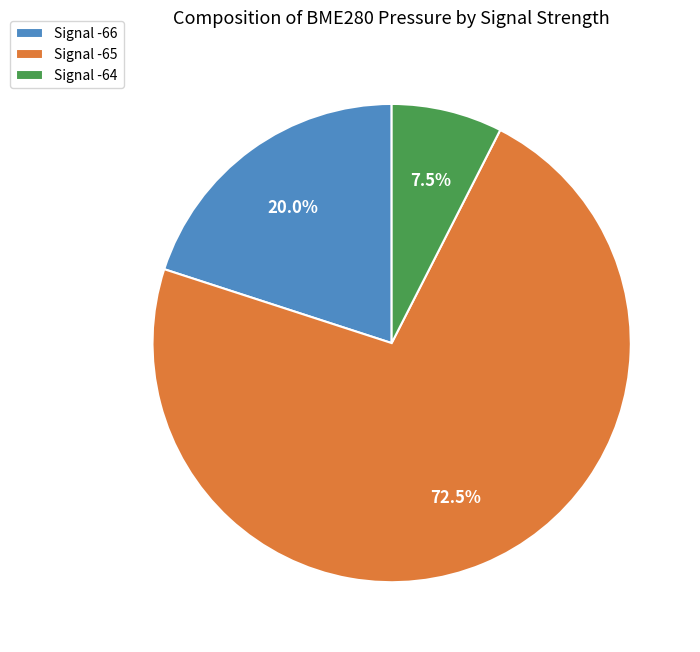

Do Signal -66 and Signal -64 together represent more than half of the pie?

No